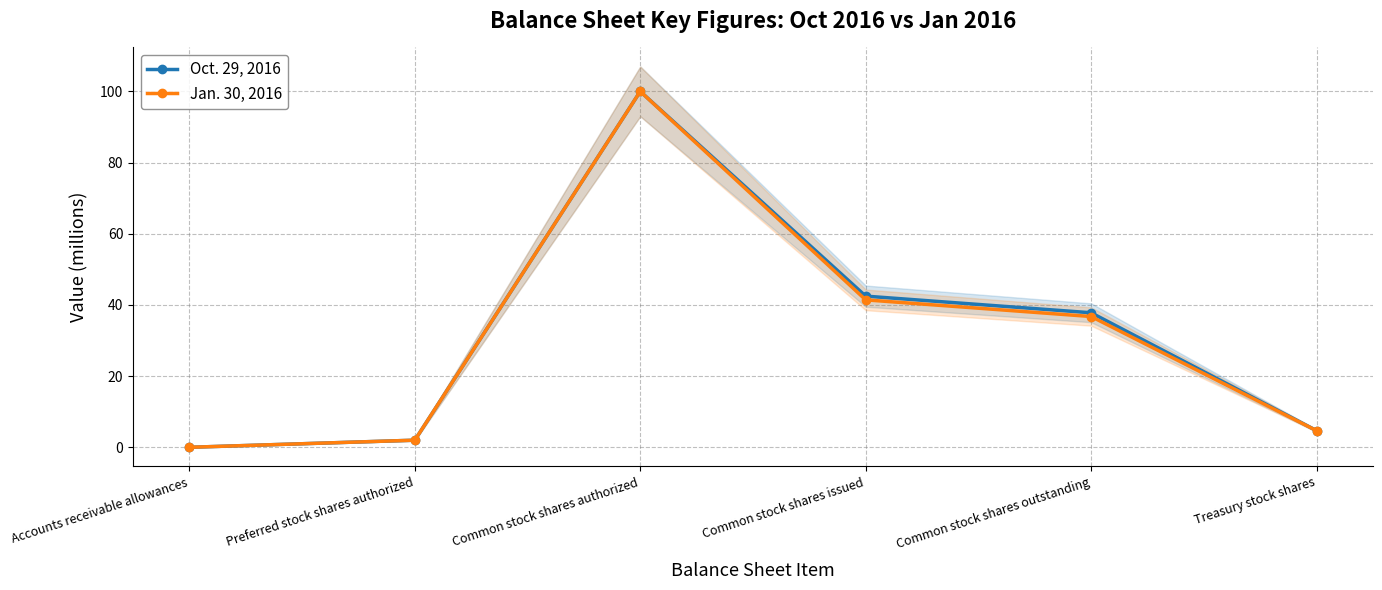

At which category does the chart reach its minimum across all series?

Accounts receivable allowances